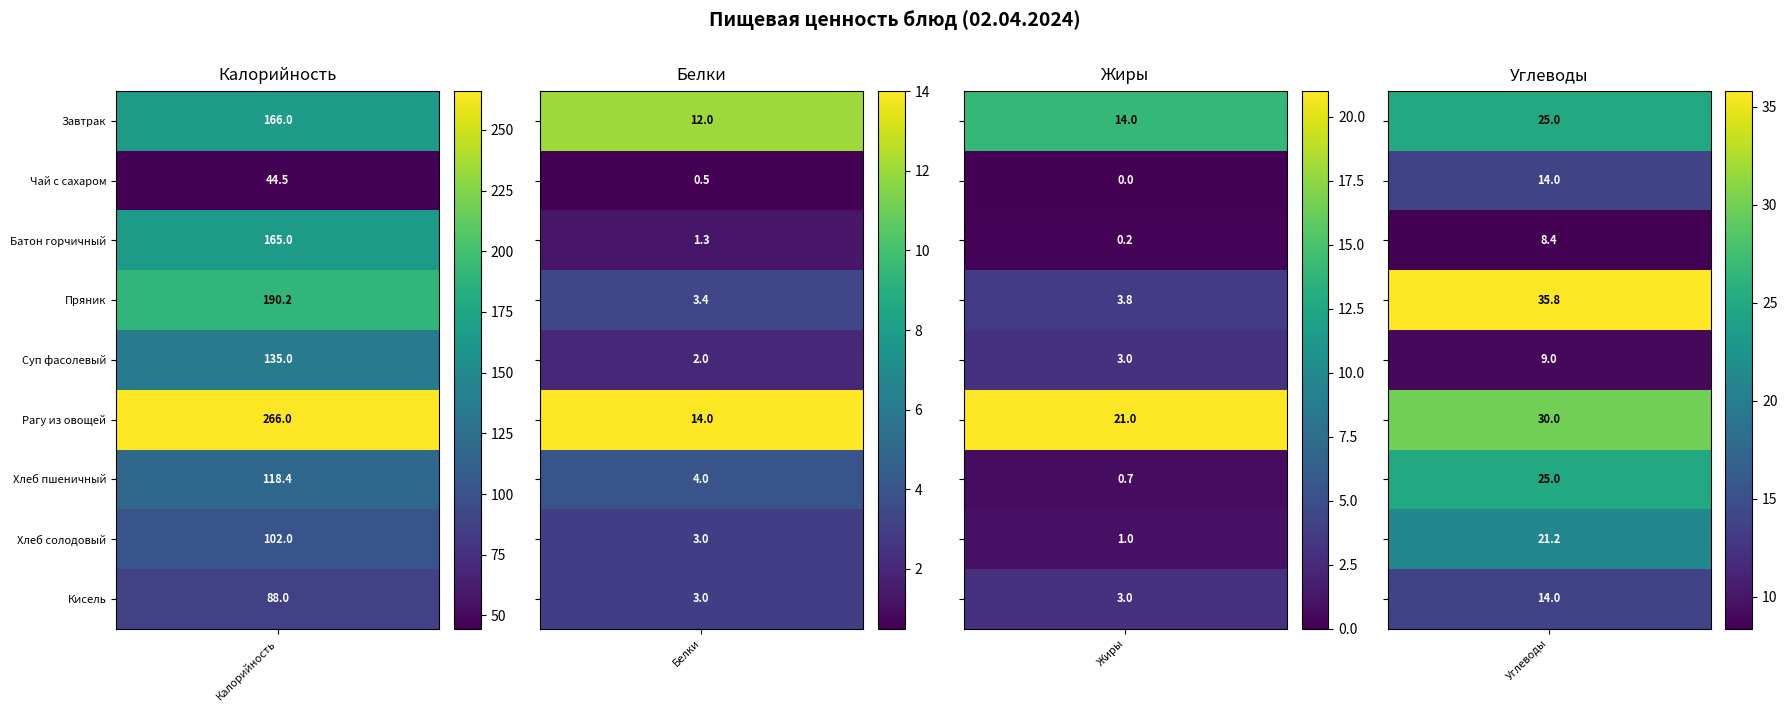

Count the number of categories in the chart.

4